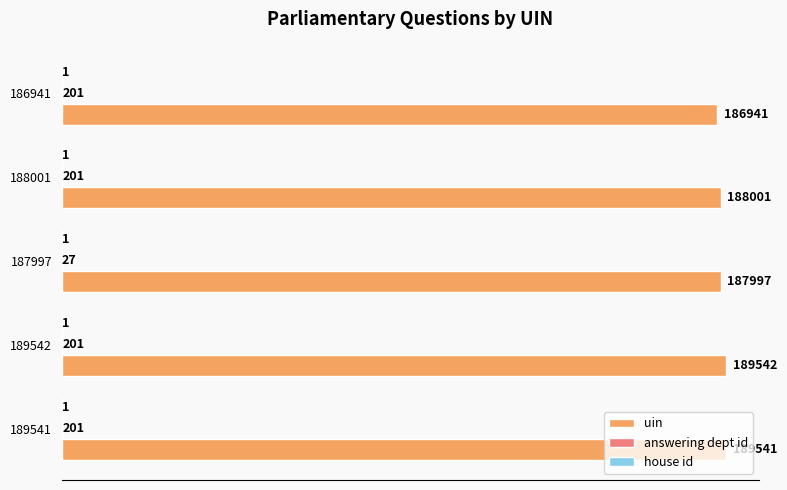

What is the greatest value displayed?

189542